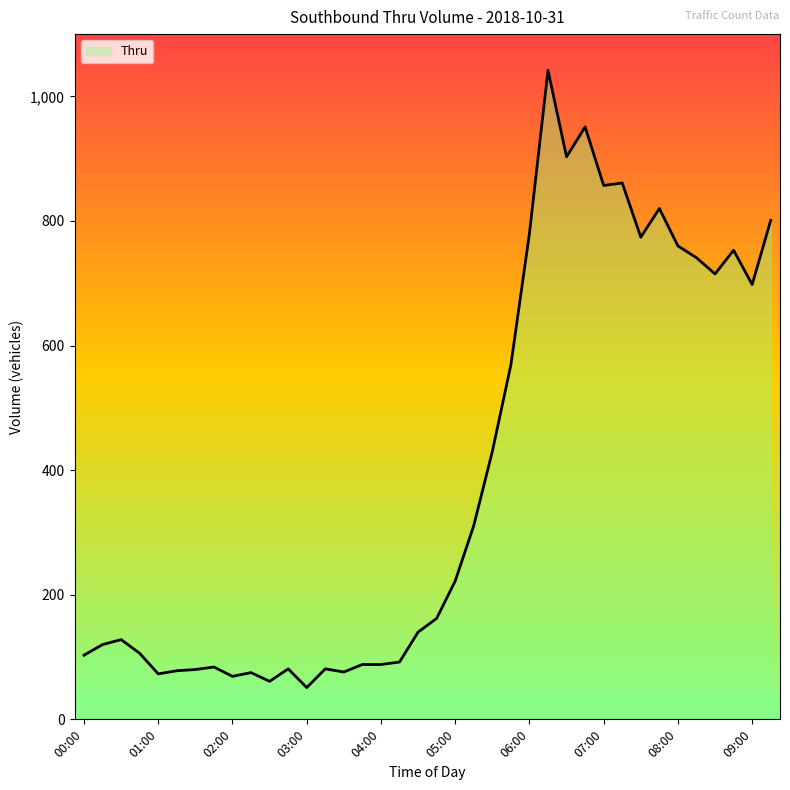

What is the maximum value shown in the chart?

1042